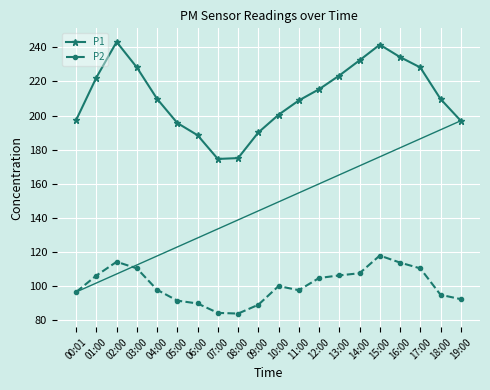

What is the label of the 5th point from the right?

15:00